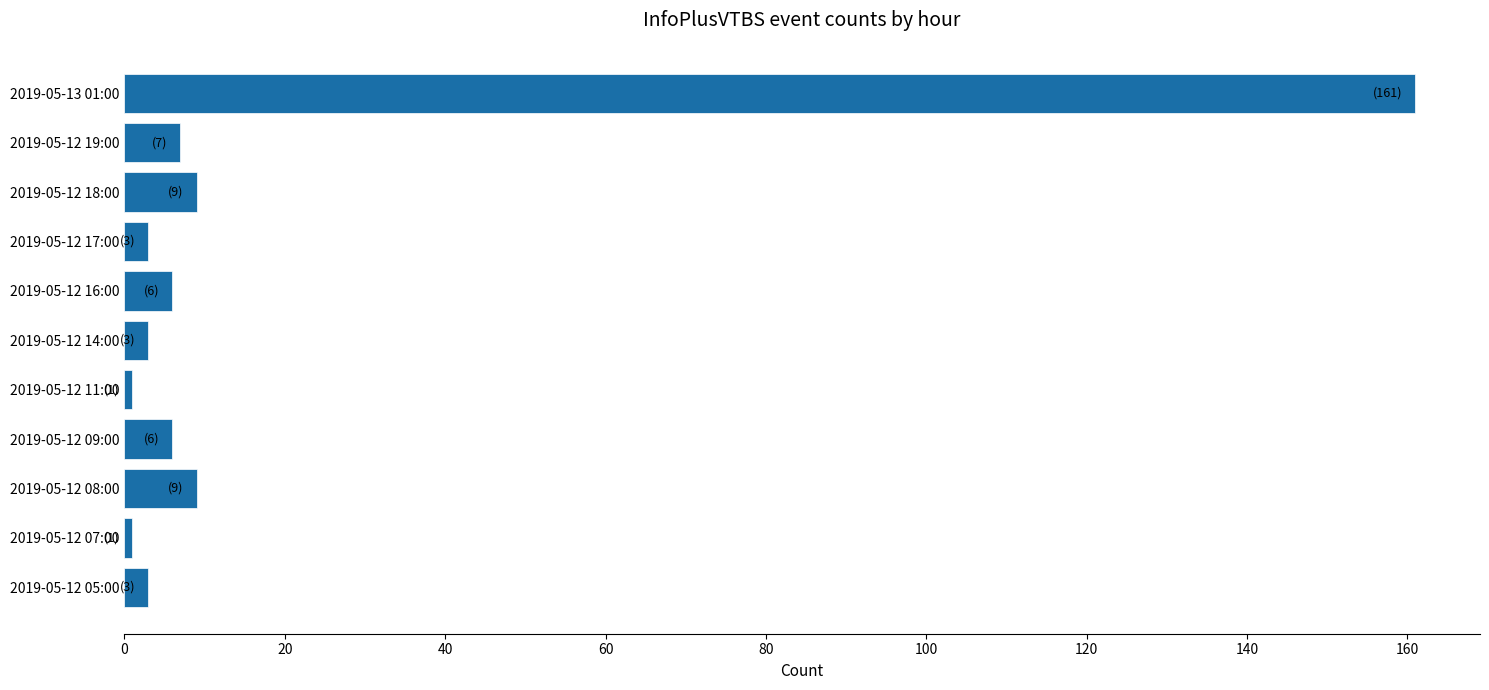

What is the greatest value displayed?

161